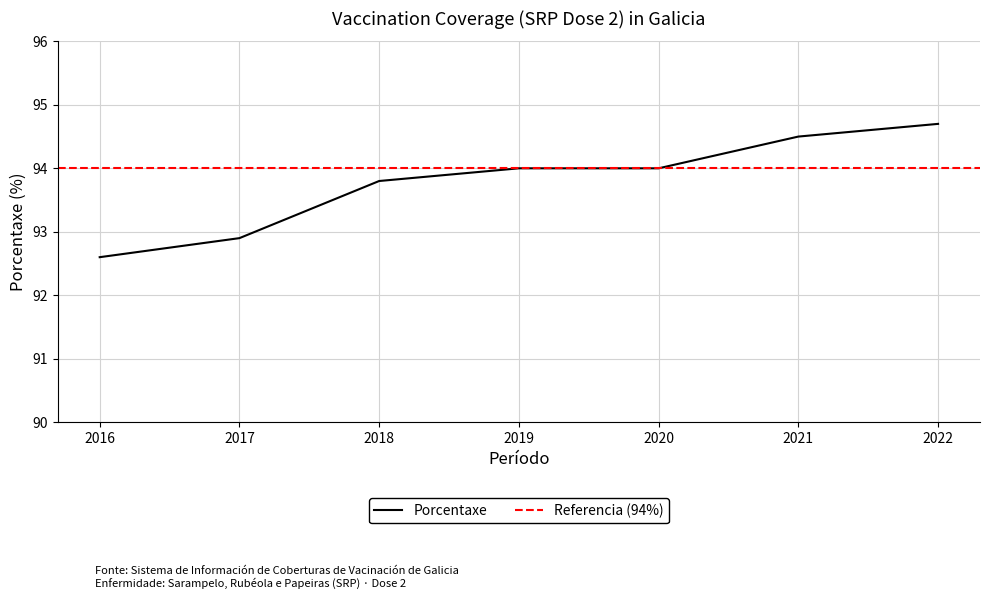

List the labels in order of value, smallest first.

2016, 2017, 2018, 2020, 2019, 2021, 2022